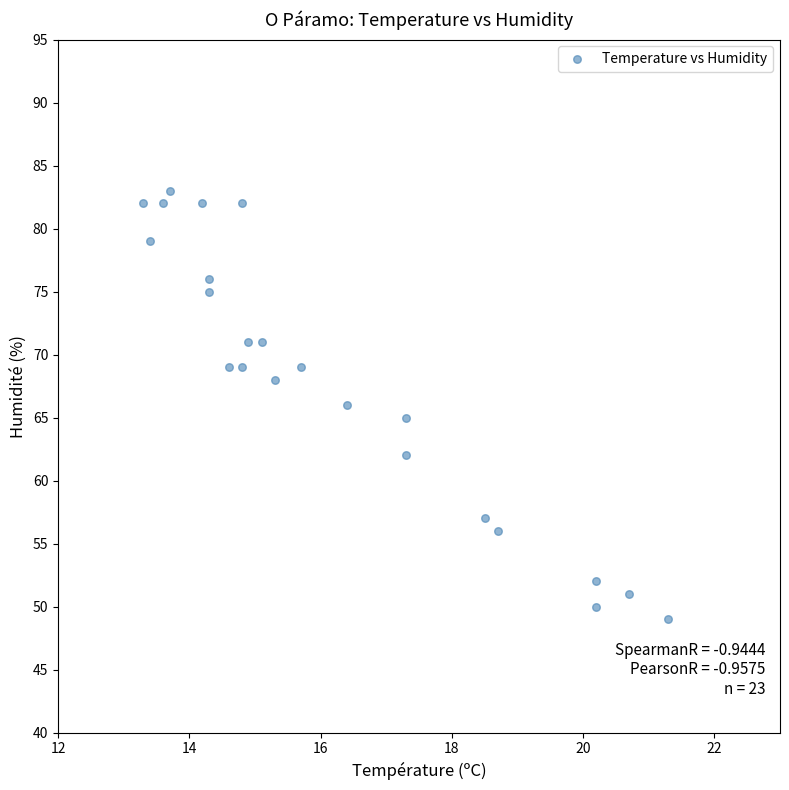

What is the range of Y values (max minus min)?

34